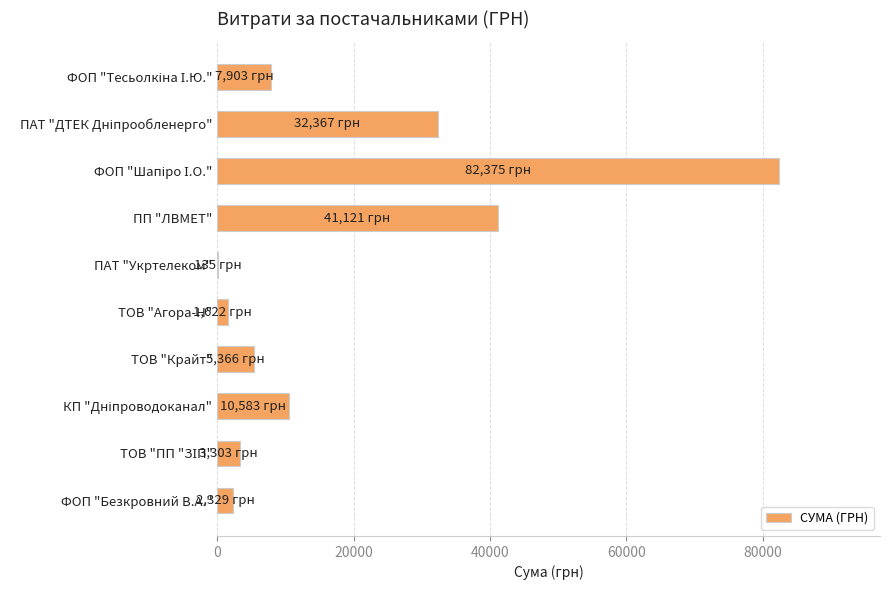

What is the maximum value shown in the chart?

82374.6